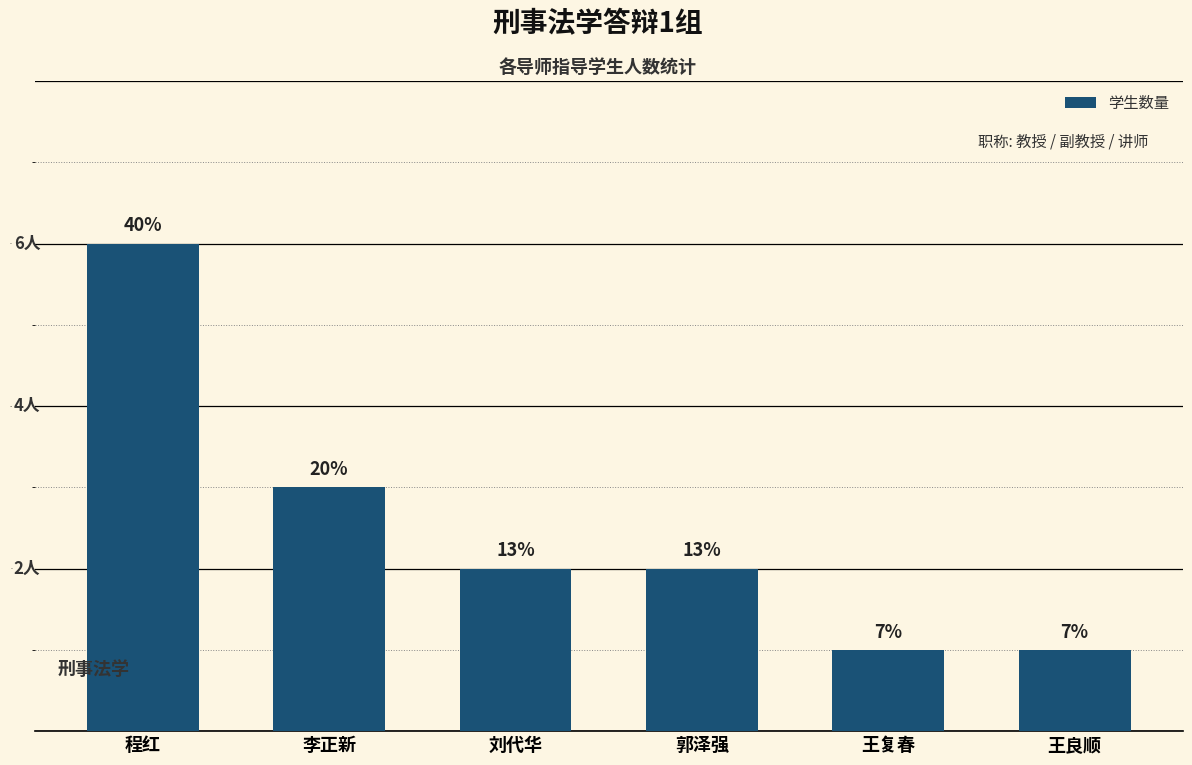

What is the difference between the values at 王良顺 and 李正新?

2